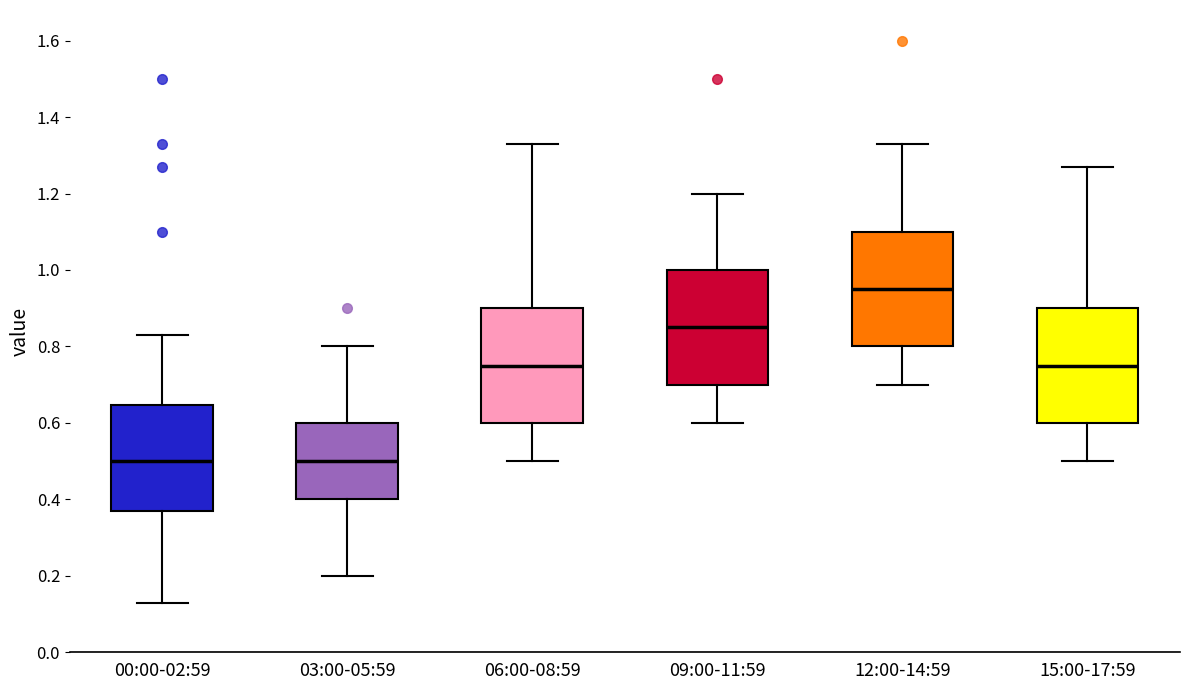

Which box's median line is the highest?

12:00-14:59